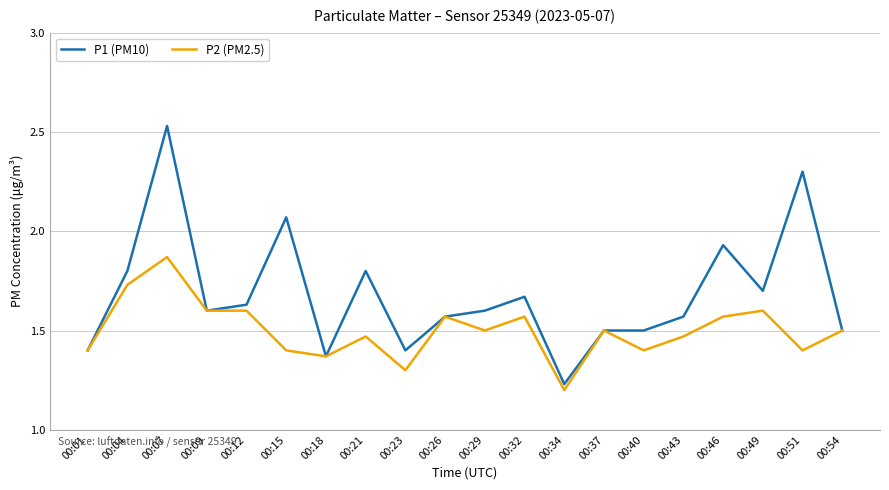

How many distinct data groups are displayed?

2